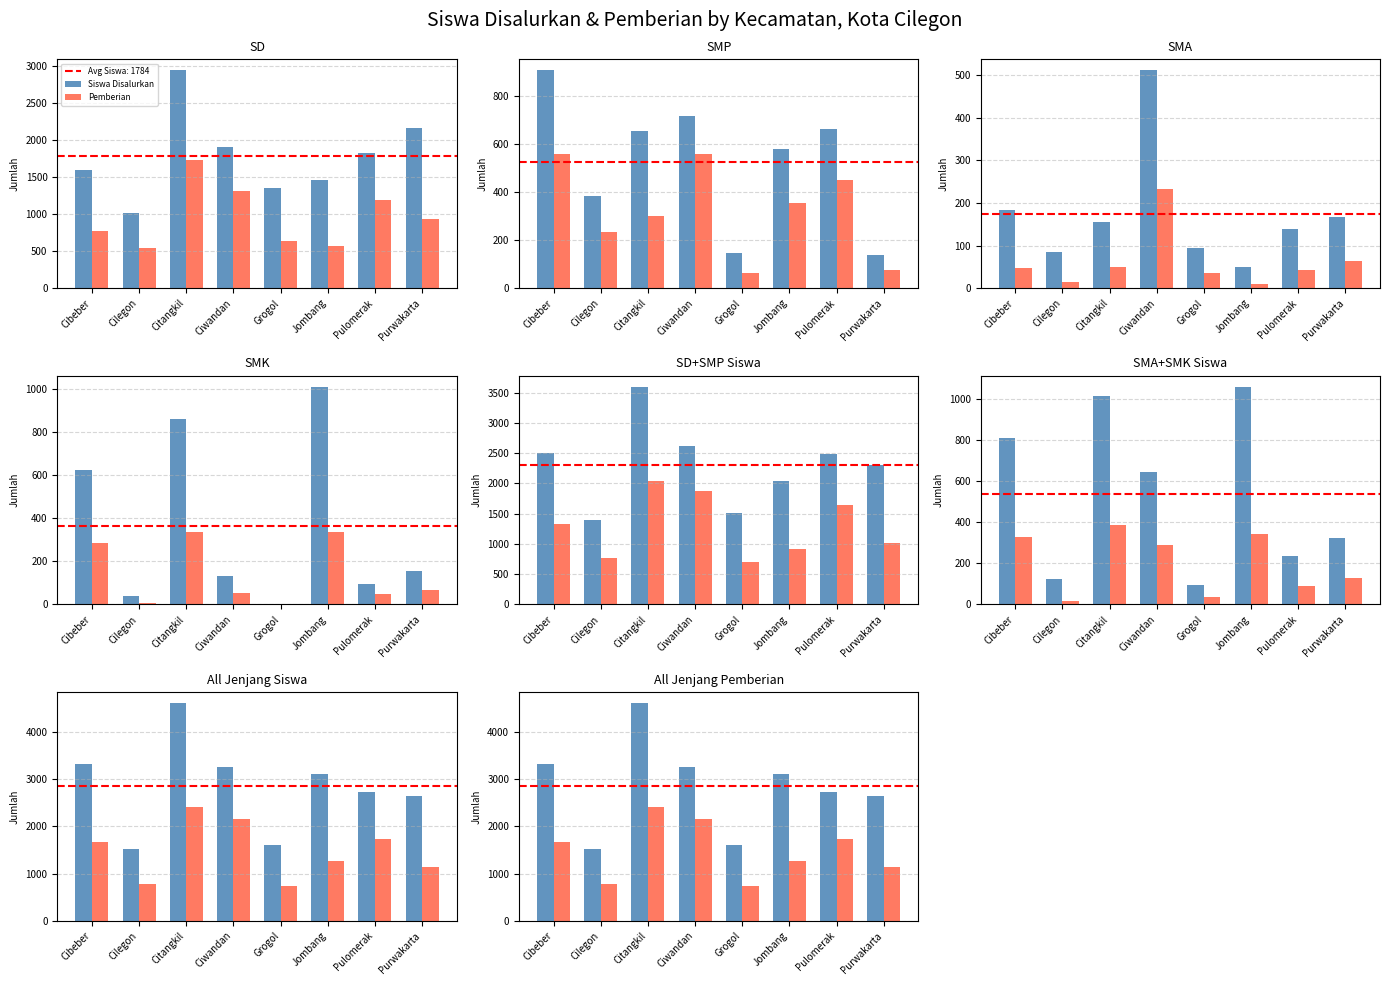

At how many categories does at least one series exceed 1855?

6